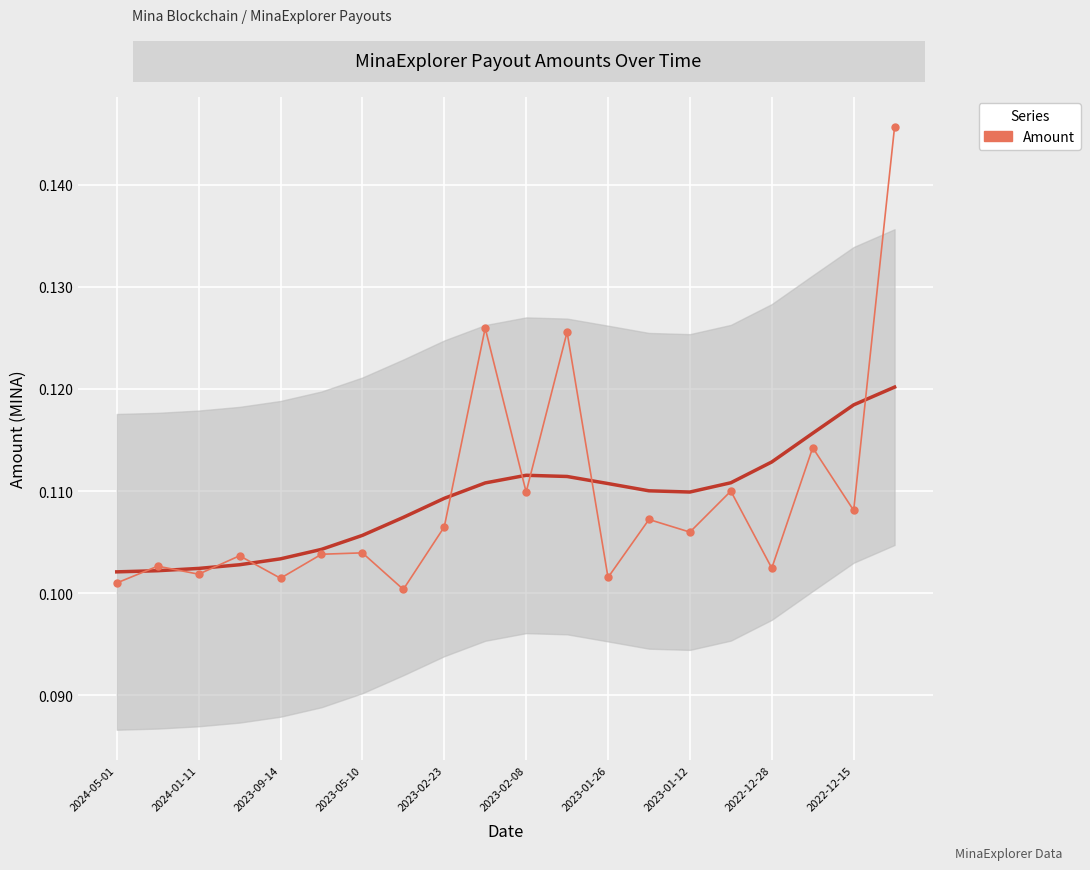

Count the values in the range 0 to 1.

20